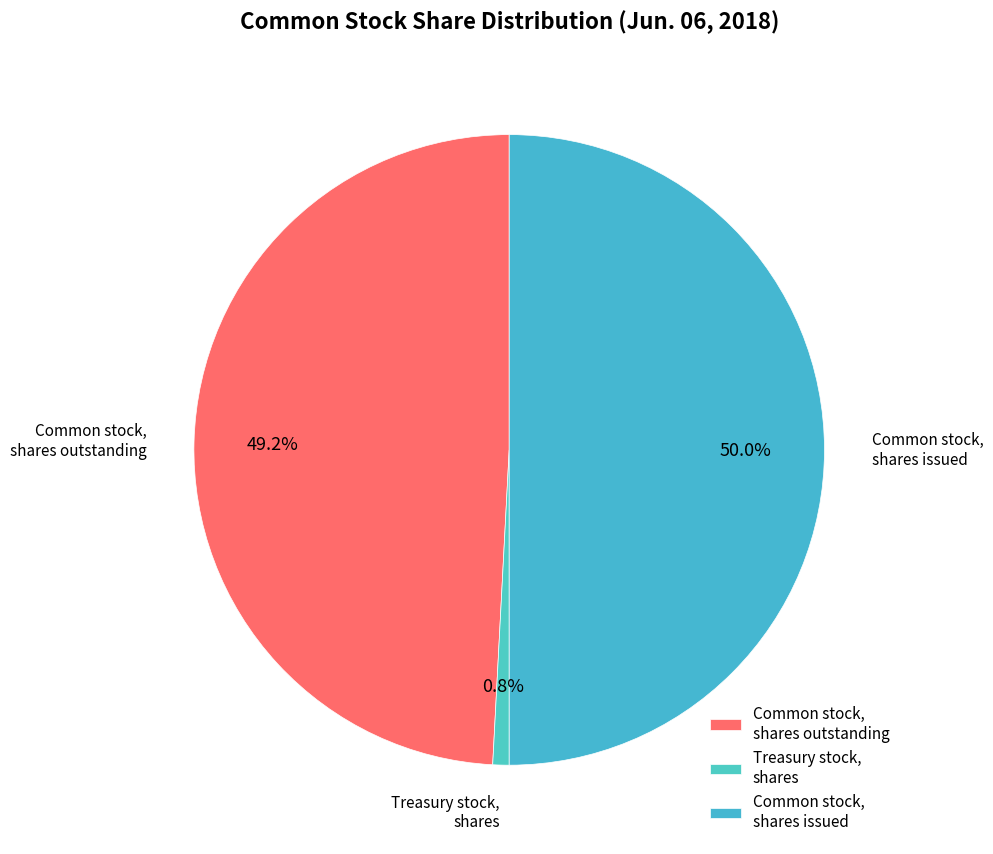

How many segments does this pie chart have?

3